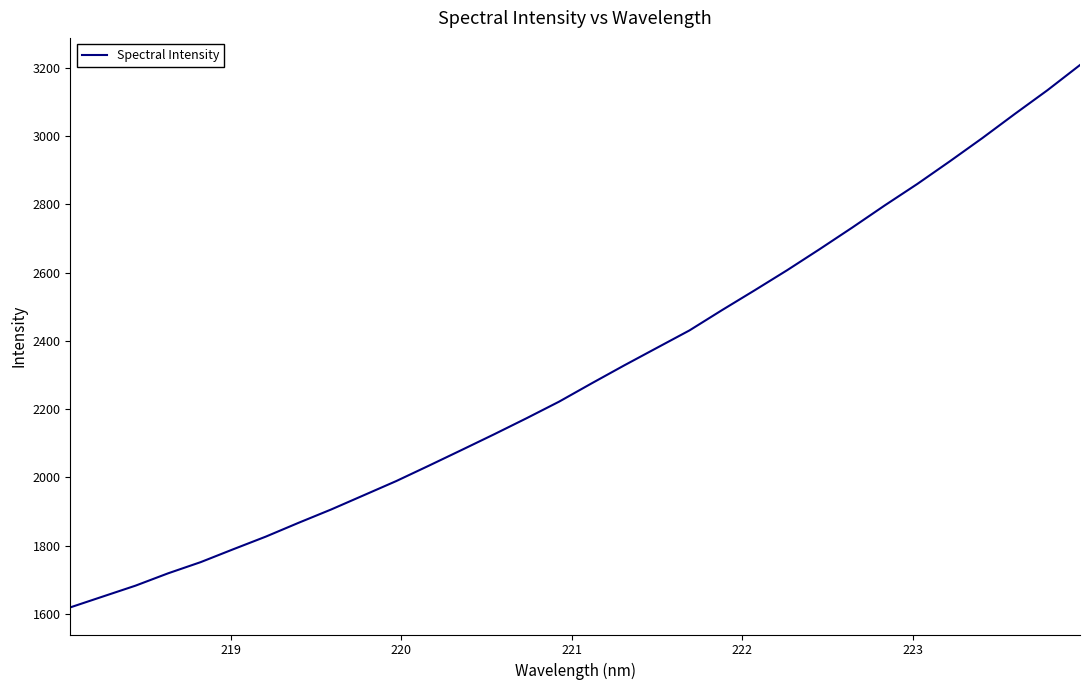

What is the smallest value displayed?

1618.9